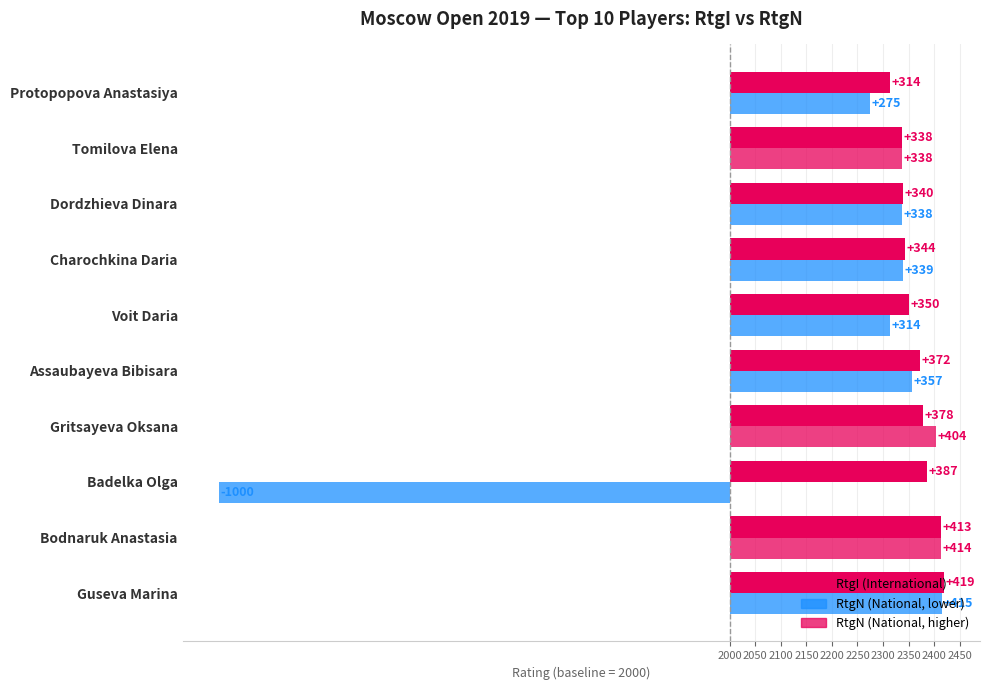

How many values in RtgN are above zero?

9